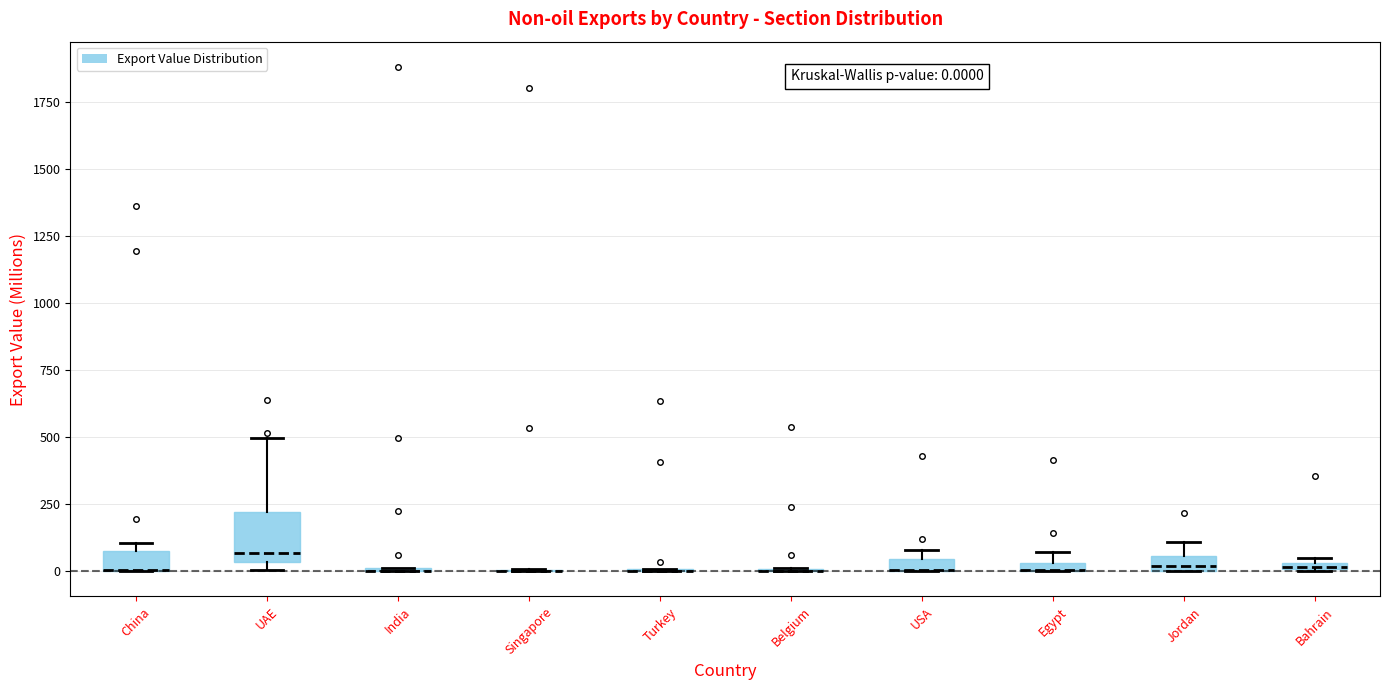

Comparing the boxes themselves (not the whiskers), which one is the tallest?

UAE